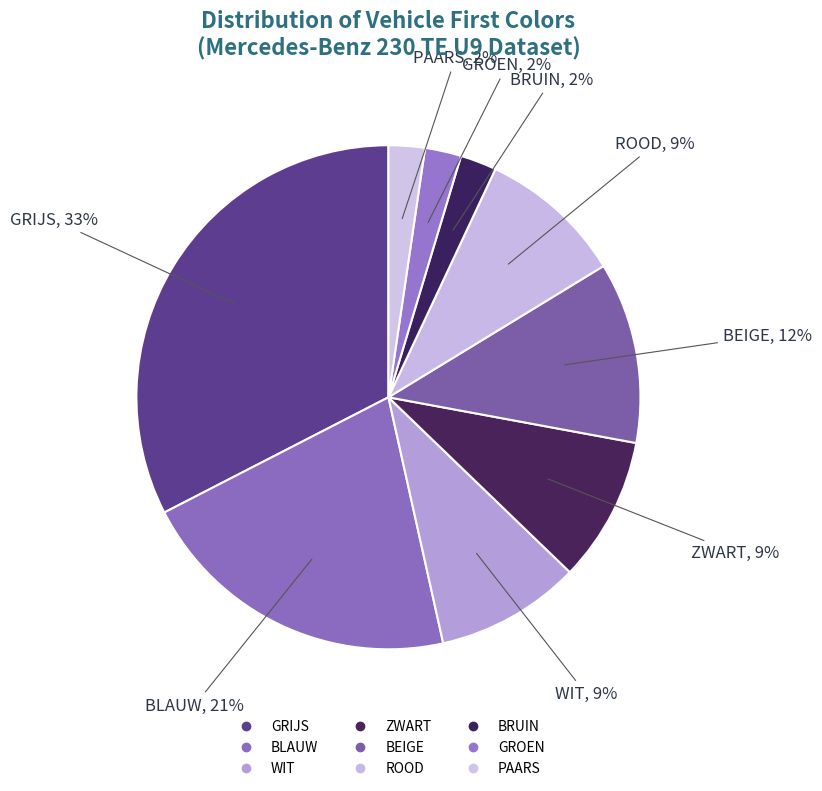

Is there any slice that represents more than half of the pie?

No